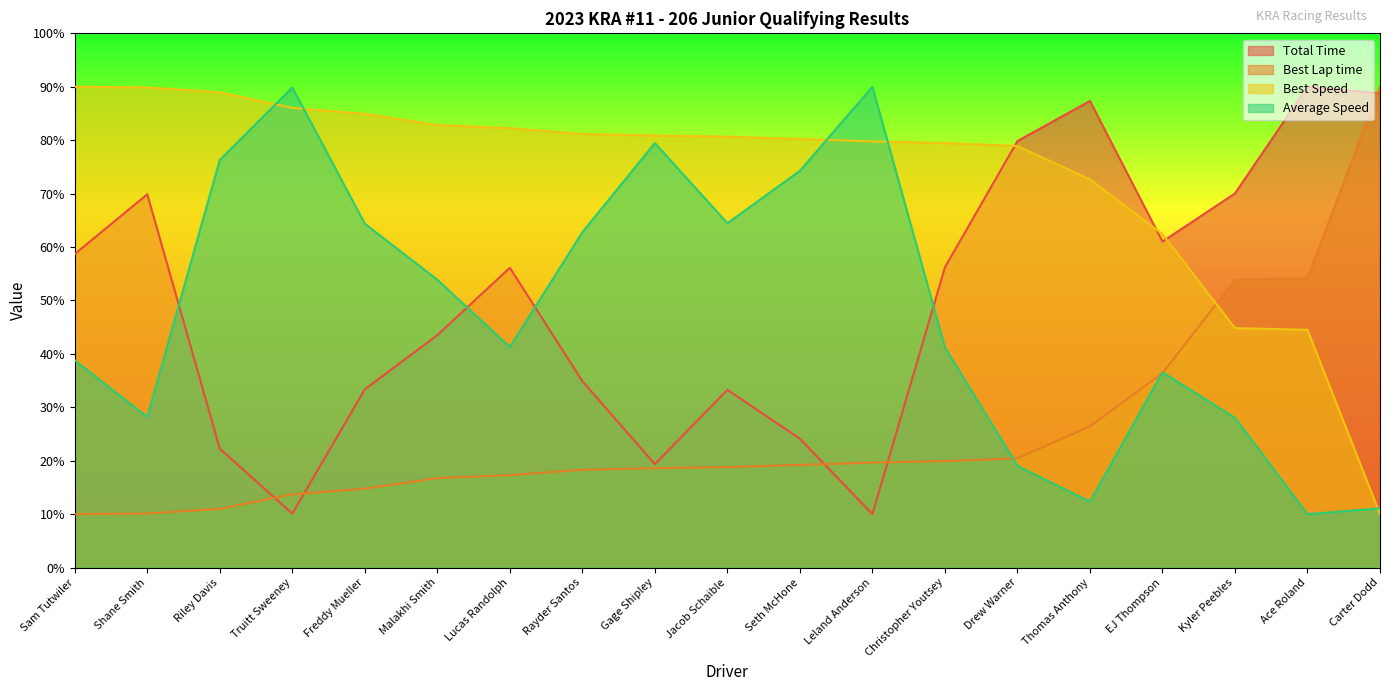

At which category is the sum across all series the highest?

Carter Dodd